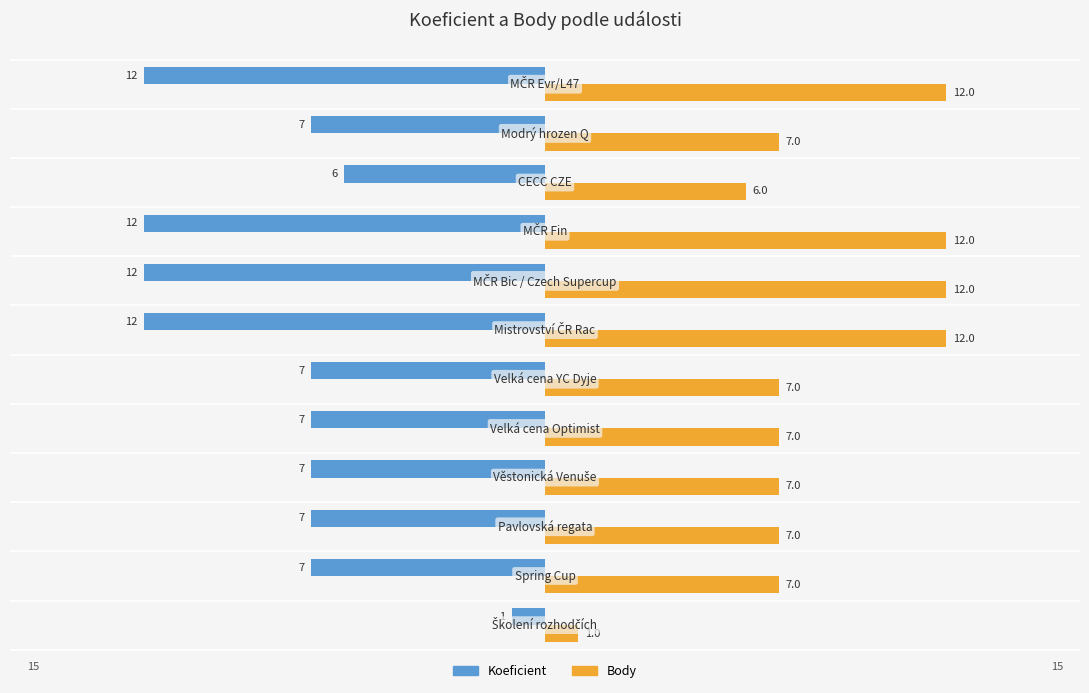

At how many categories does at least one series exceed 11?

4